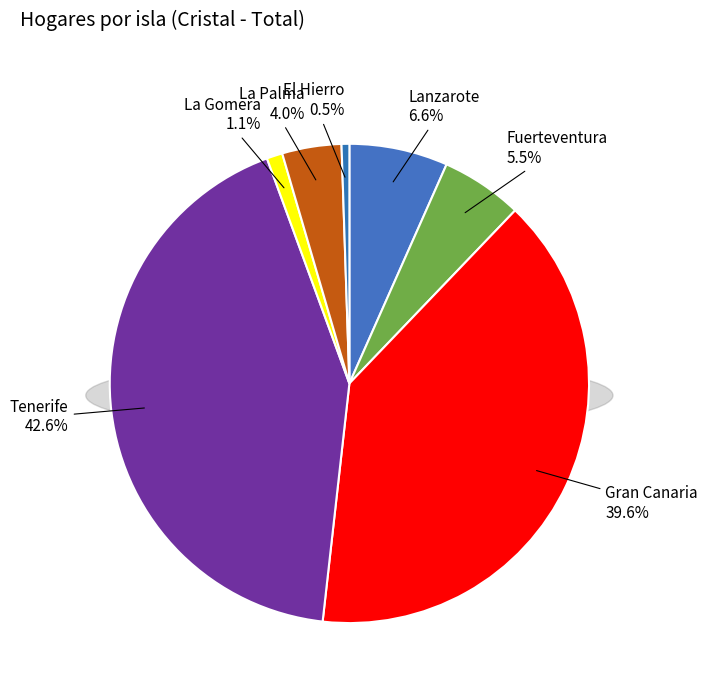

Which has a higher value, Gran Canaria or La Gomera?

Gran Canaria